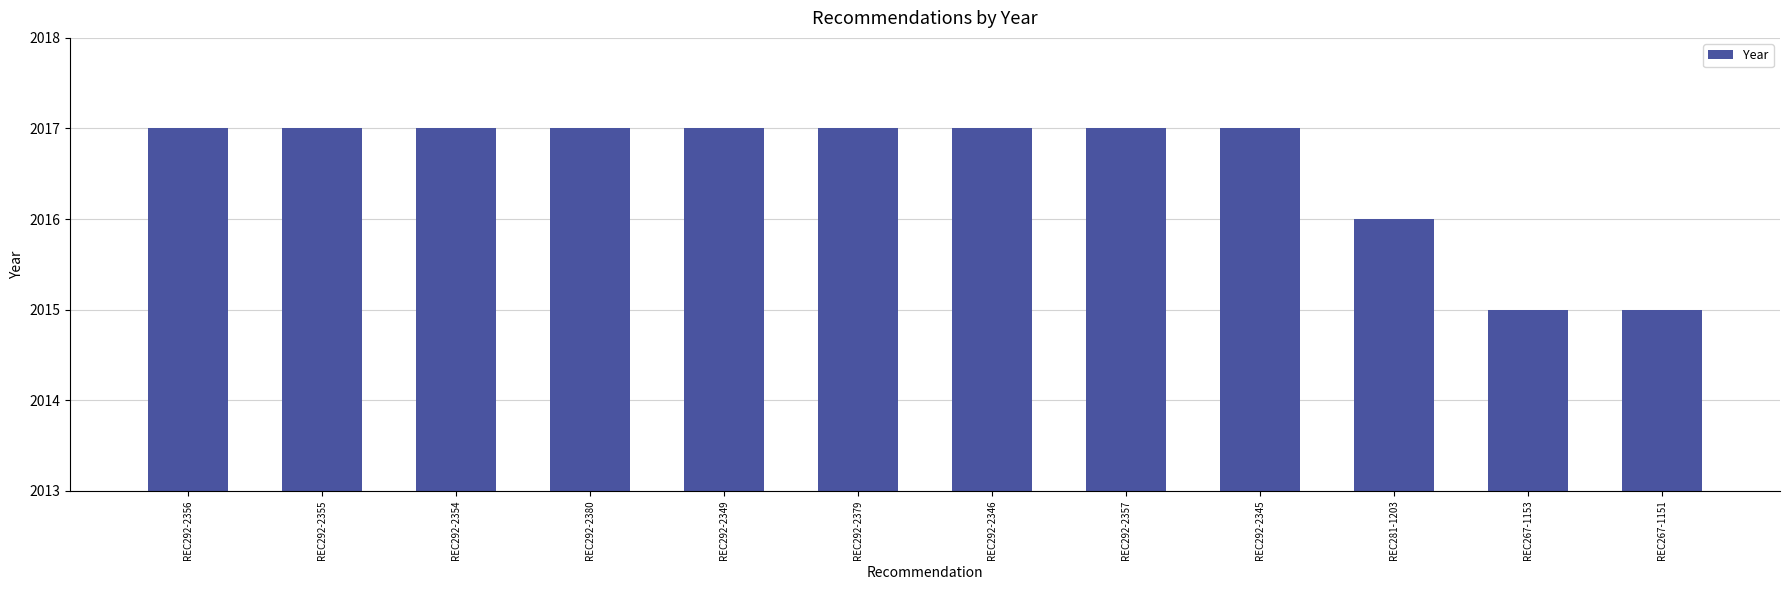

What is the smallest value displayed?

2015